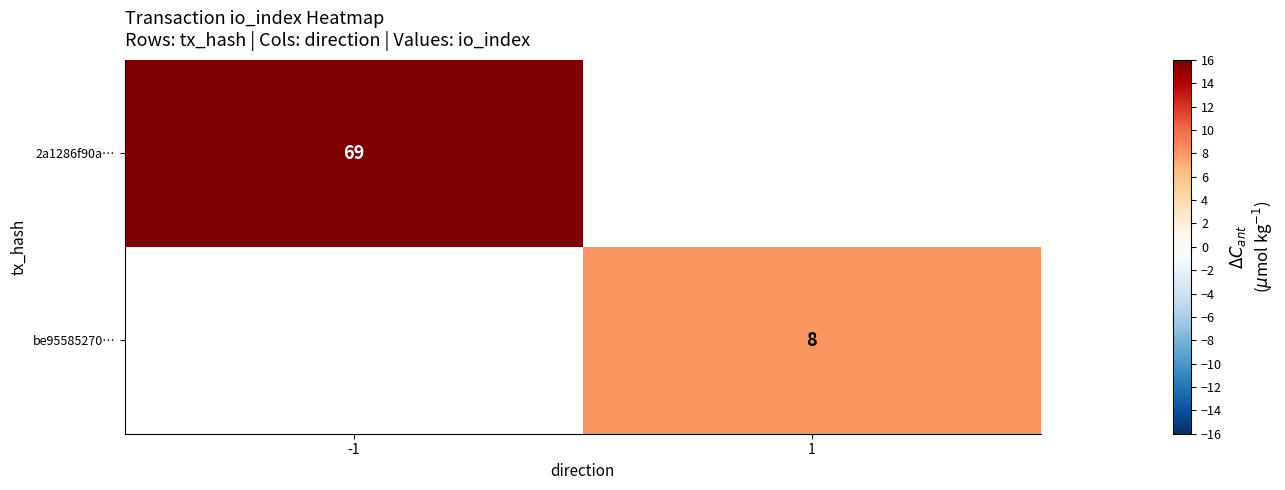

Is the value of 2a1286f90a… at -1 greater than the value of be95585270… at 1?

Yes